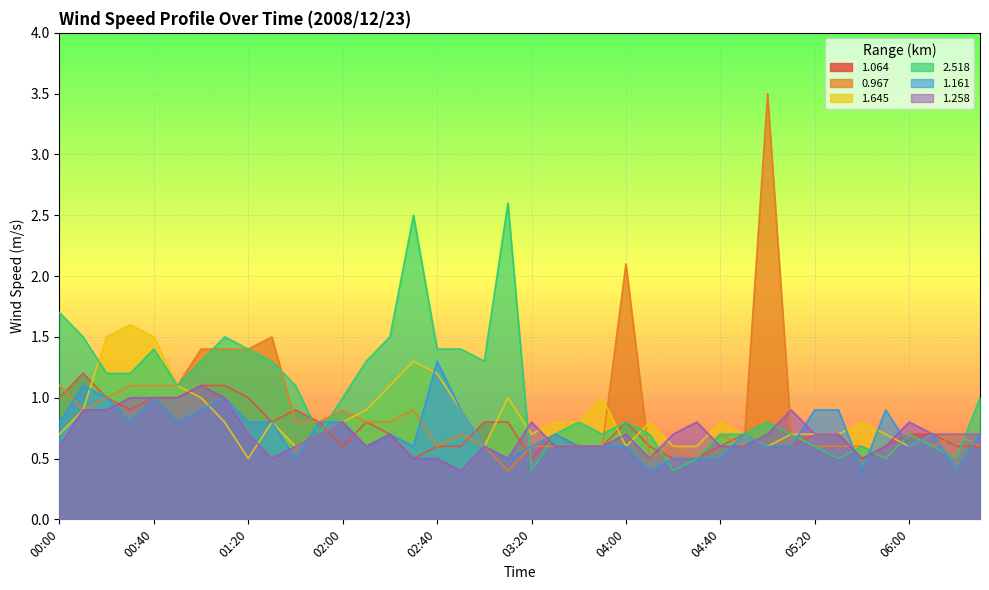

Is it true that 1.645 equals 0.9 at 00:30?

False